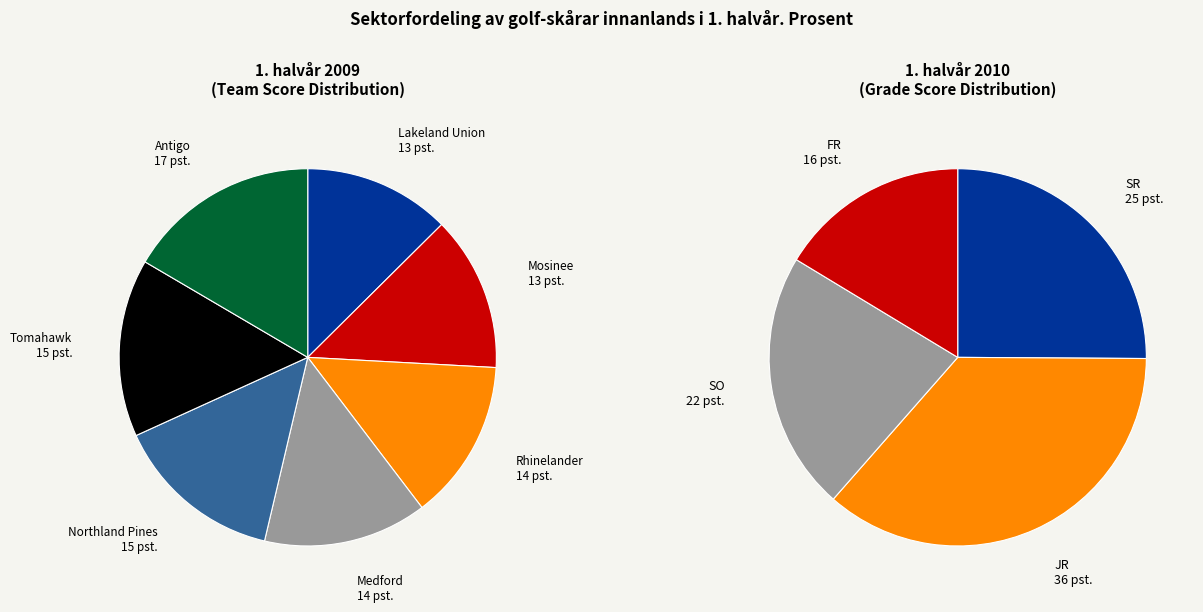

To the nearest percent, what is the average slice percentage?

14%